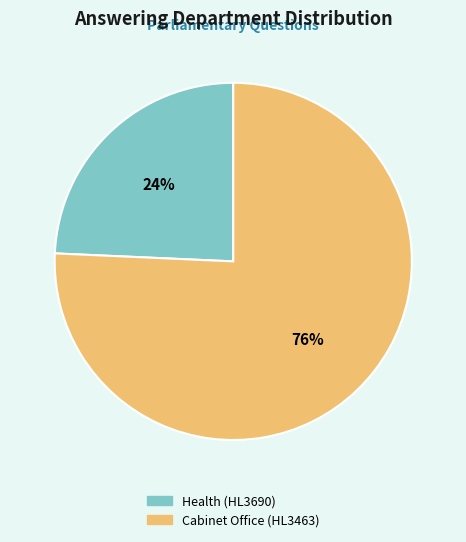

Is there a majority slice in this chart?

Yes